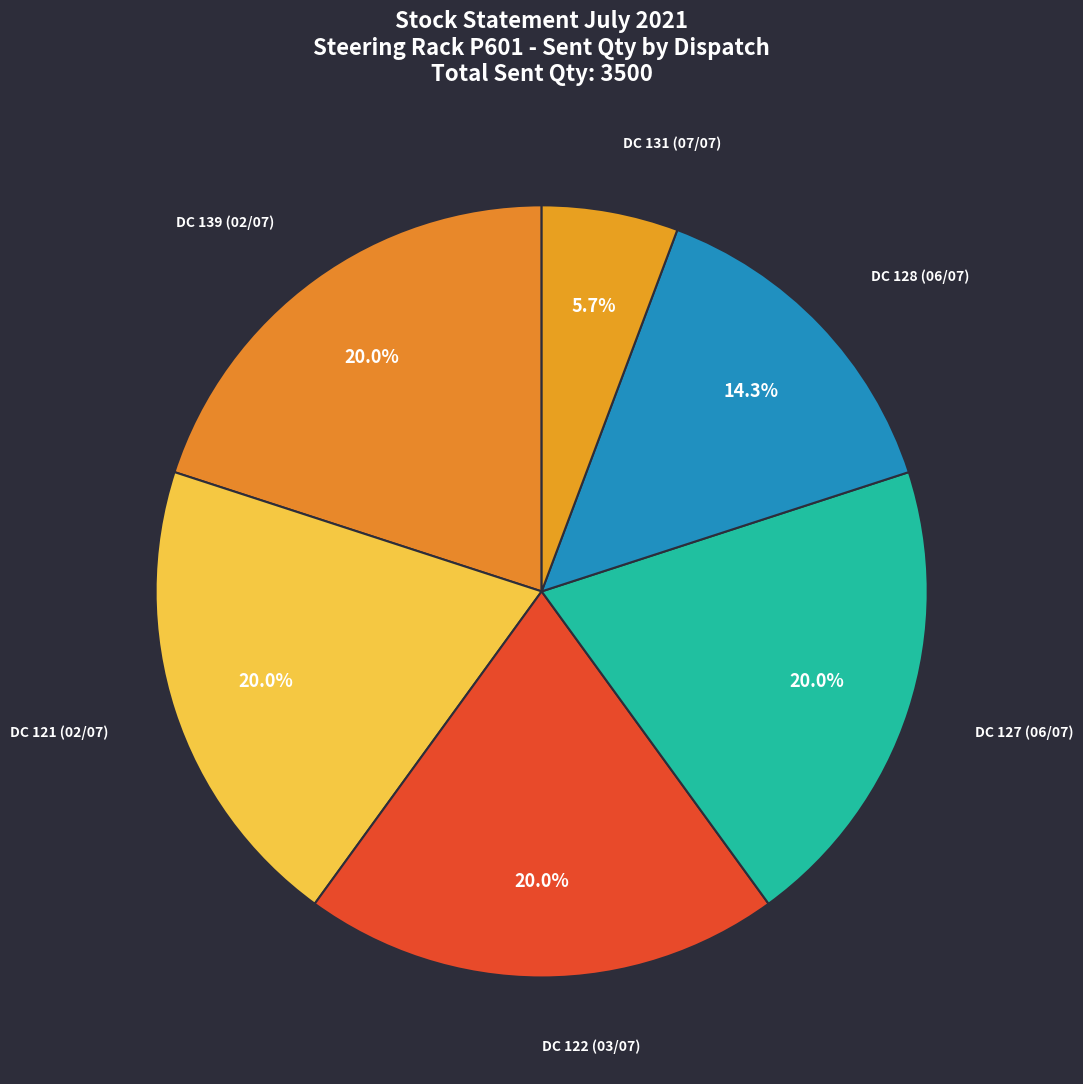

Is there a majority slice in this chart?

No